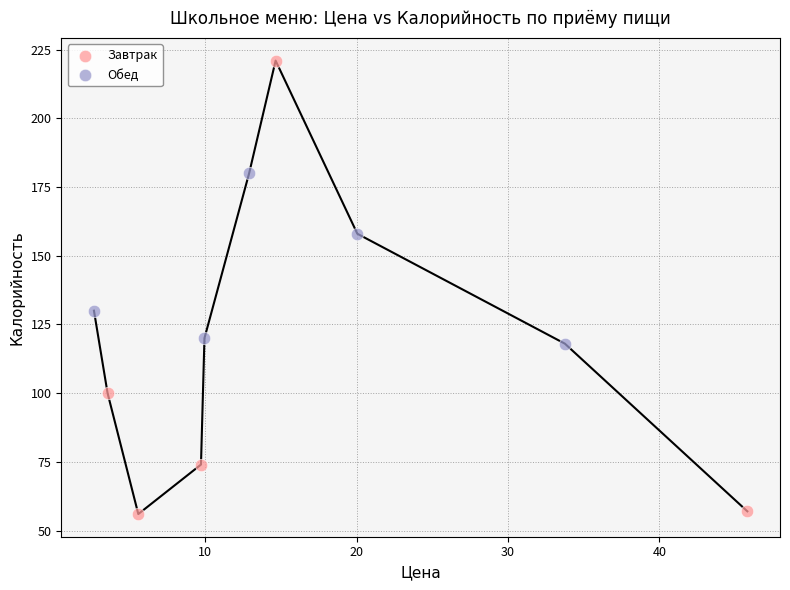

Which series has the widest spread of Y values?

Завтрак